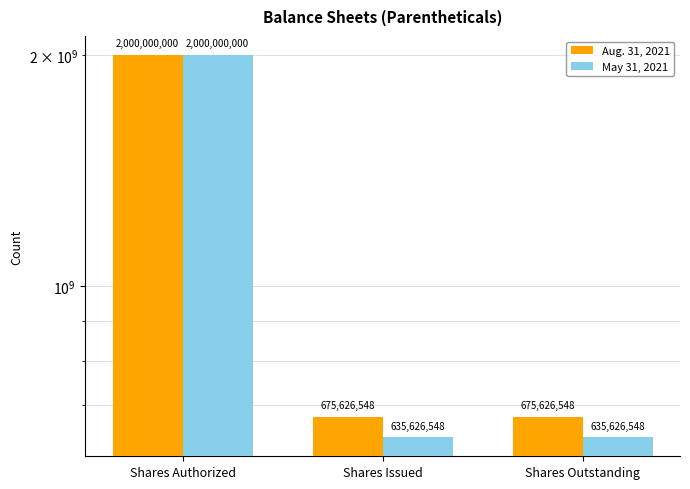

What position from the left is Shares Authorized?

1